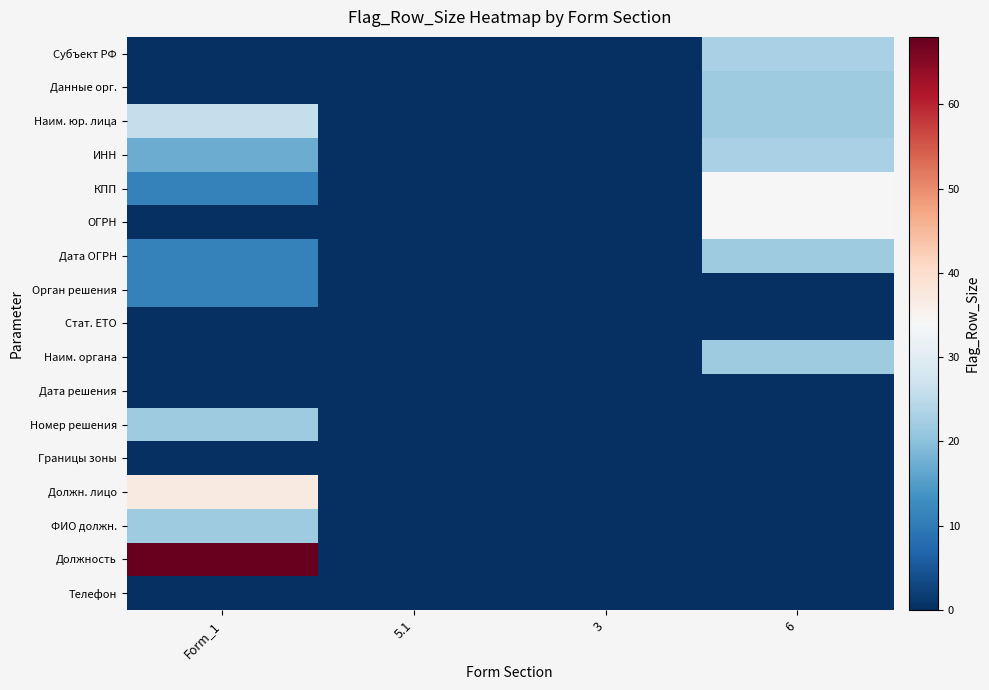

What is the maximum value shown in the chart?

68